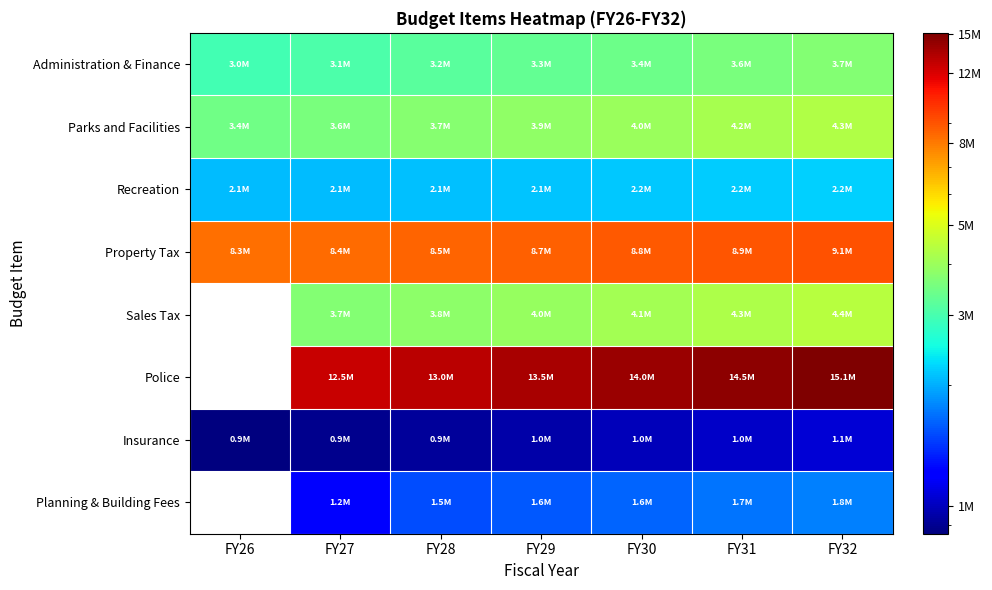

Read the Recreation value at FY29.

2134000.0